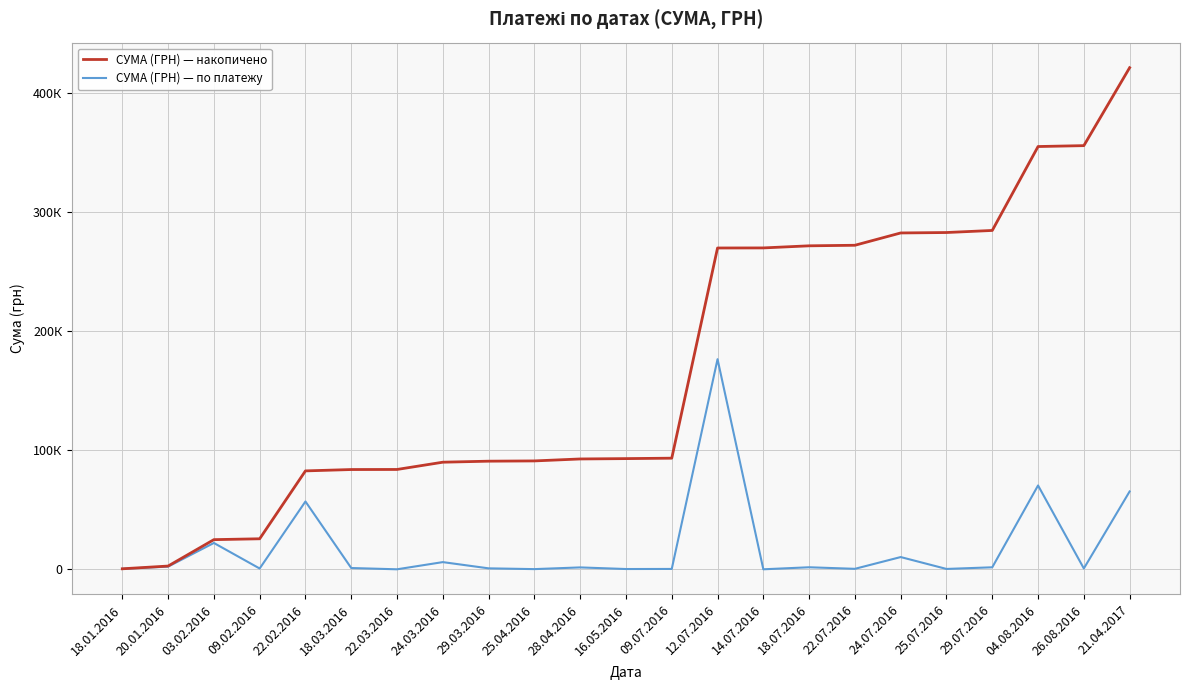

What is the sum of all СУМА (ГРН) — накопичено values?

3922811.6